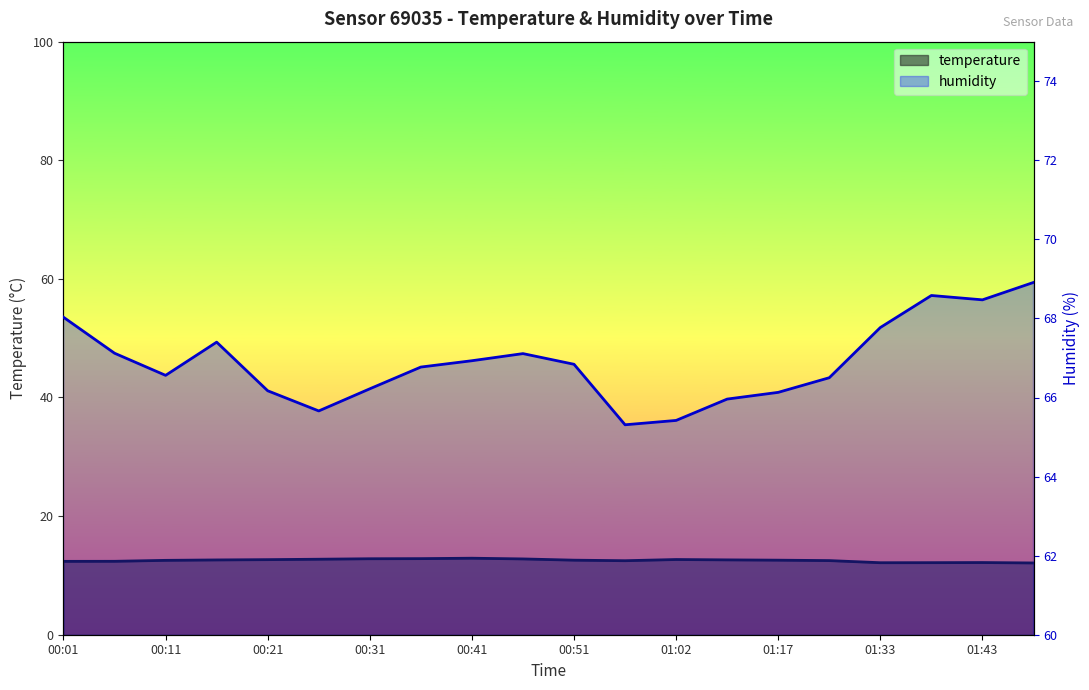

What is the greatest value displayed?

68.9